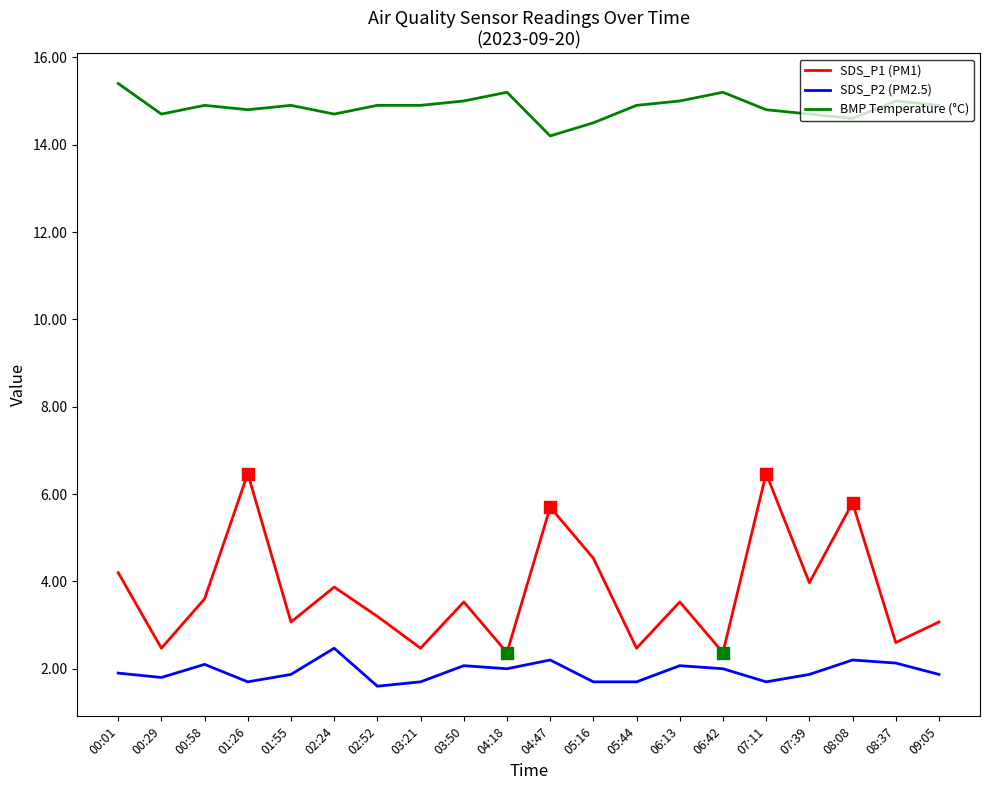

What are all the series names shown in the legend?

SDS_P1 (PM1), SDS_P2 (PM2.5), BMP Temperature (°C)